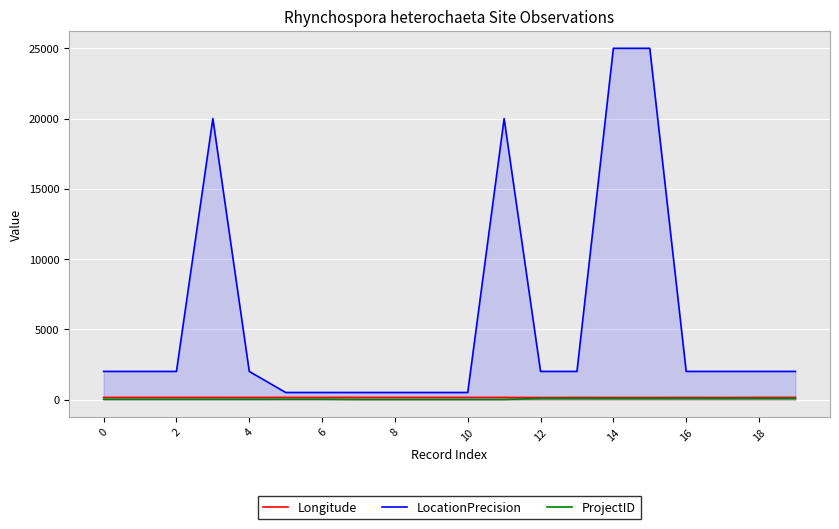

What is the value of the ProjectID point at the 16th from the left?

82.0